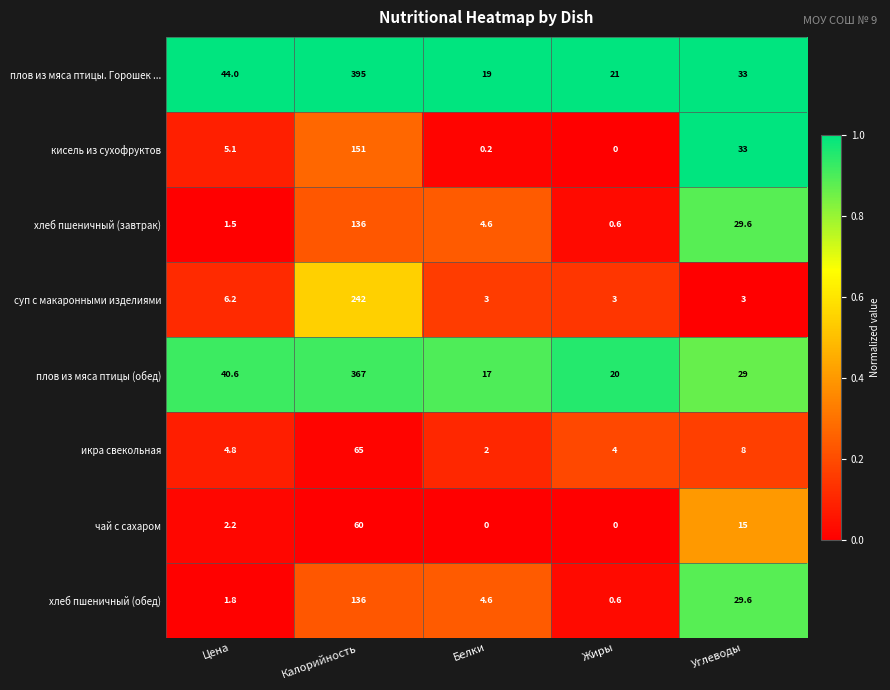

True or false: хлеб пшеничный (обед) has a value of 6.0 at Белки.

False